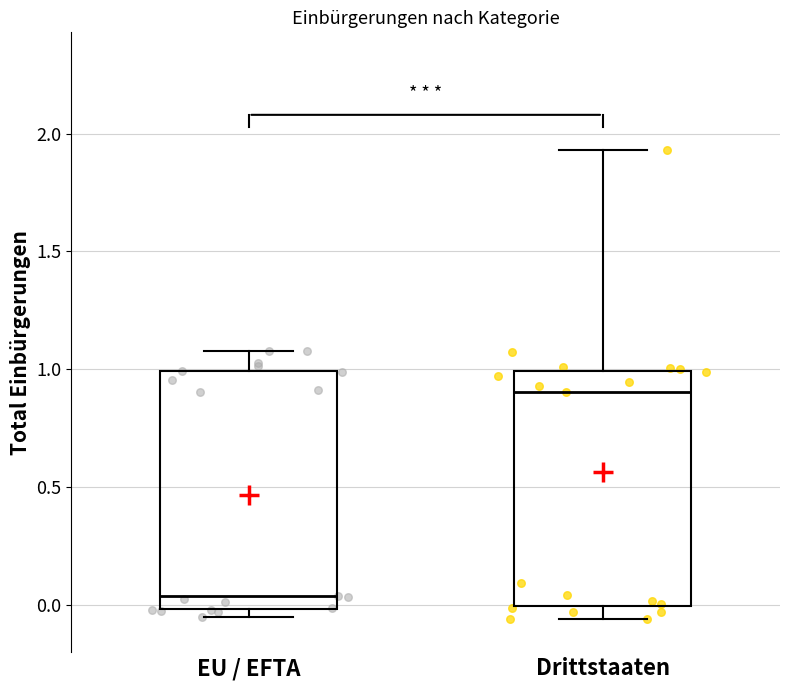

Which box has the lowest median line?

EU / EFTA